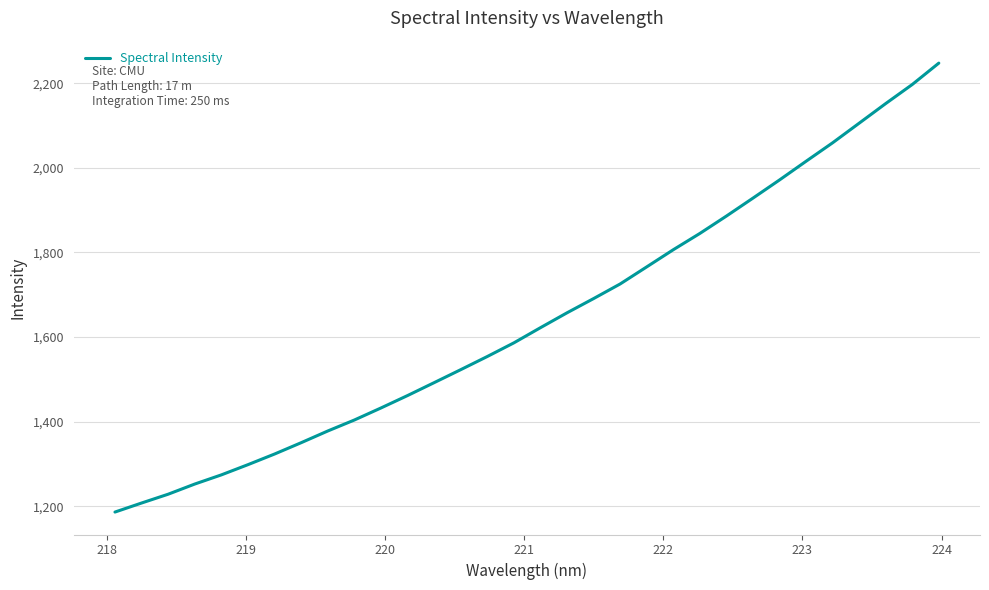

What is the maximum value shown in the chart?

2247.8